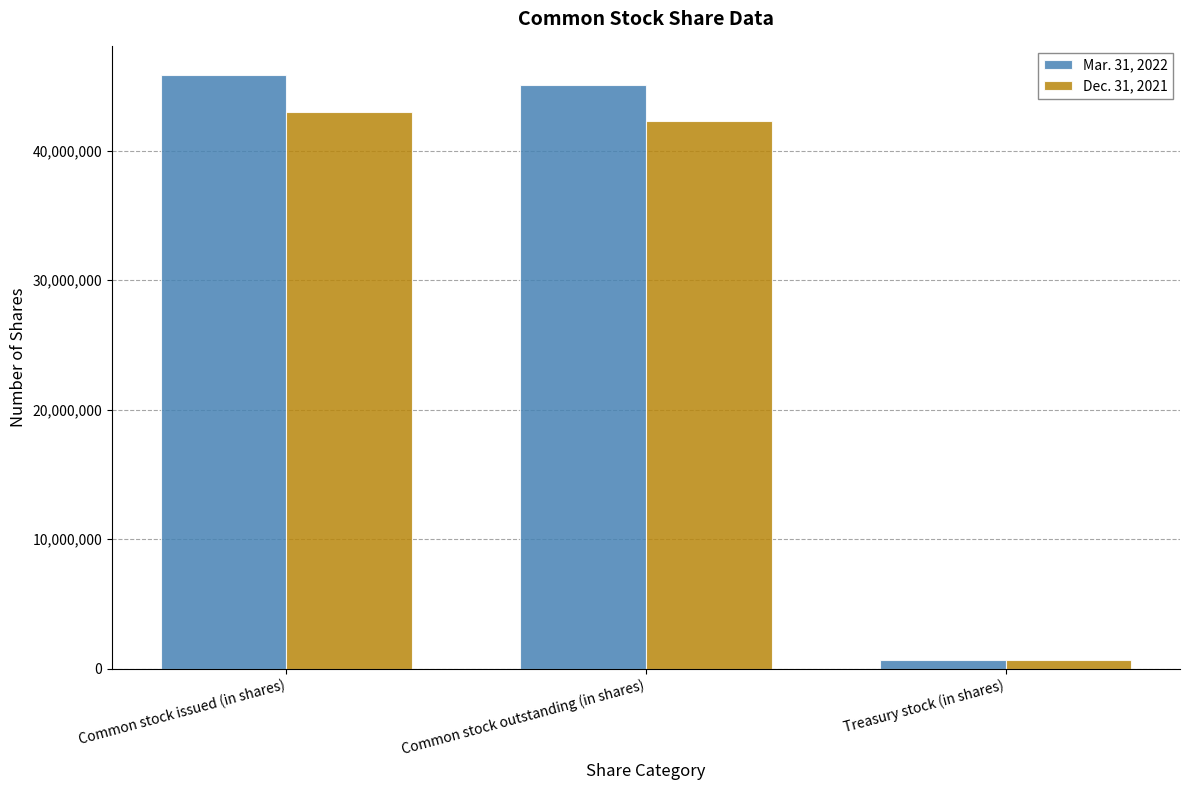

List the labels in order of Dec. 31, 2021 value, smallest first.

Treasury stock (in shares), Common stock outstanding (in shares), Common stock issued (in shares)